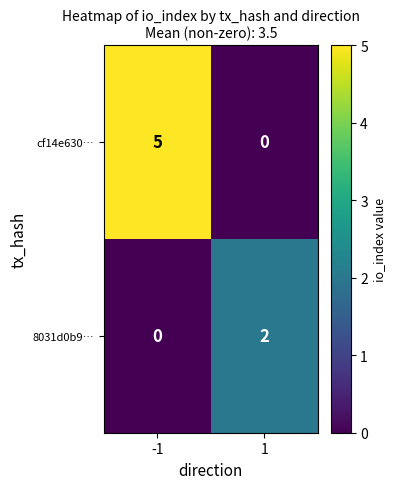

How many values in the 8031d0b9… series are below 2?

1